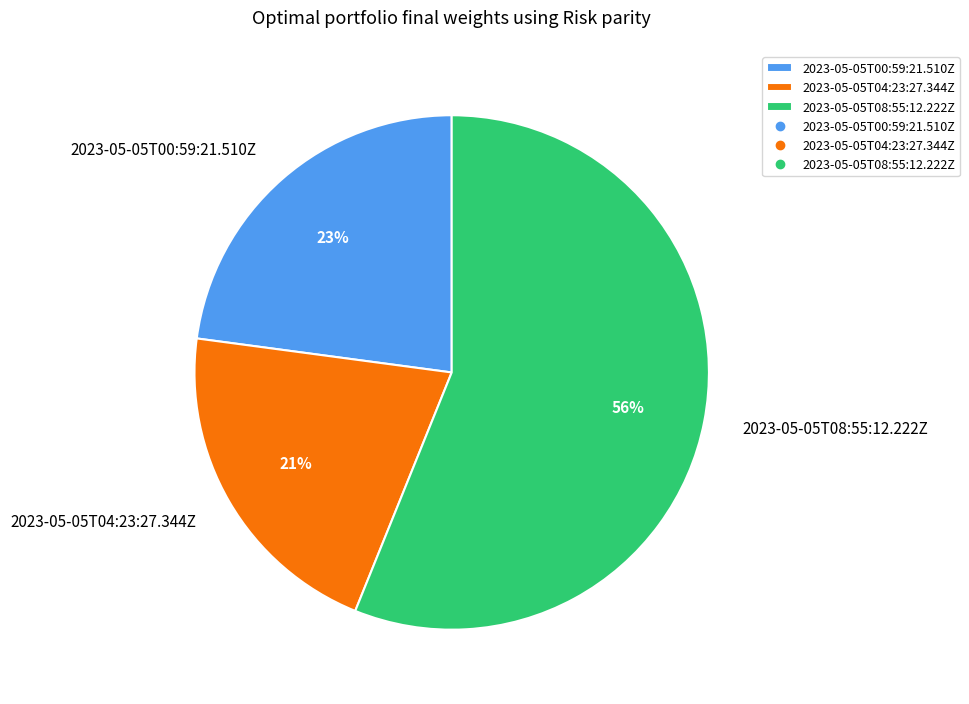

Between 2023-05-05T00:59:21.510Z and 2023-05-05T04:23:27.344Z, which is larger?

2023-05-05T00:59:21.510Z